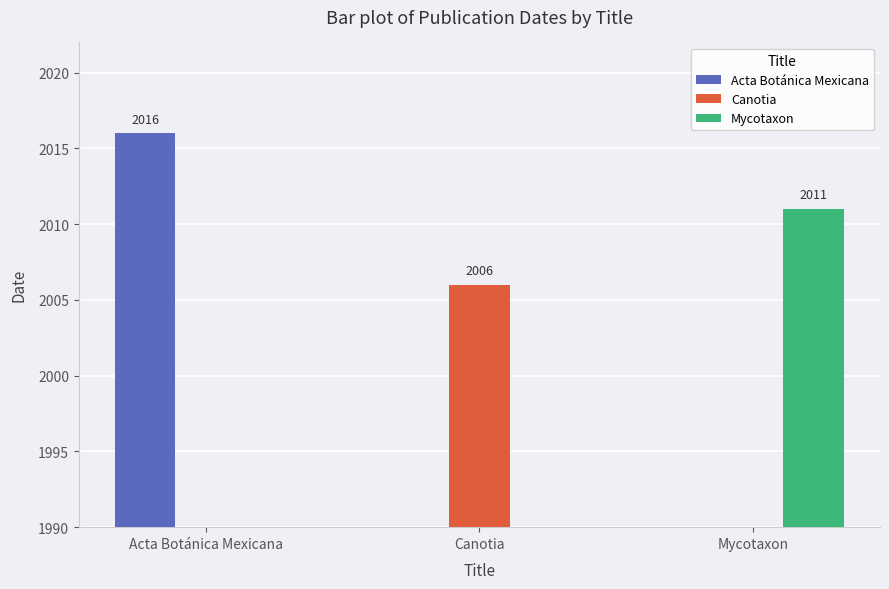

The value of Canotia at Canotia is 800. True or false?

False